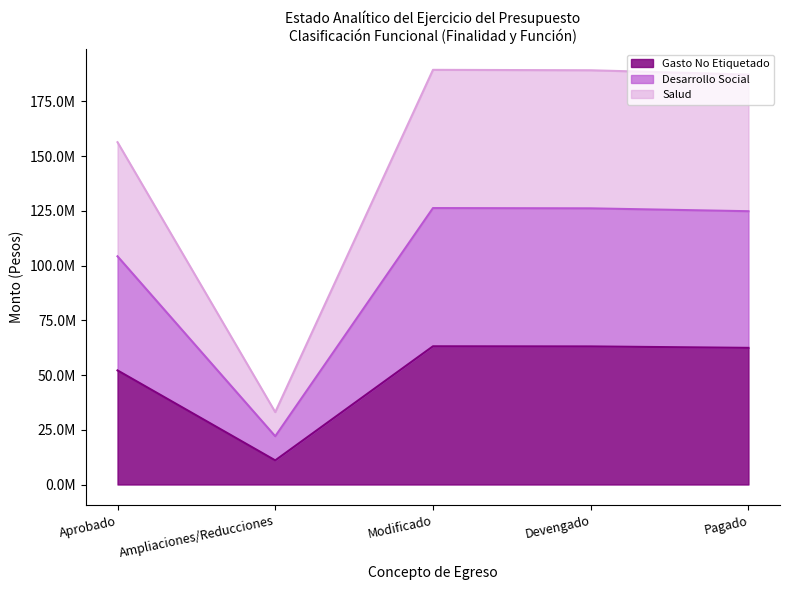

What is the greatest value displayed?

189452569.9